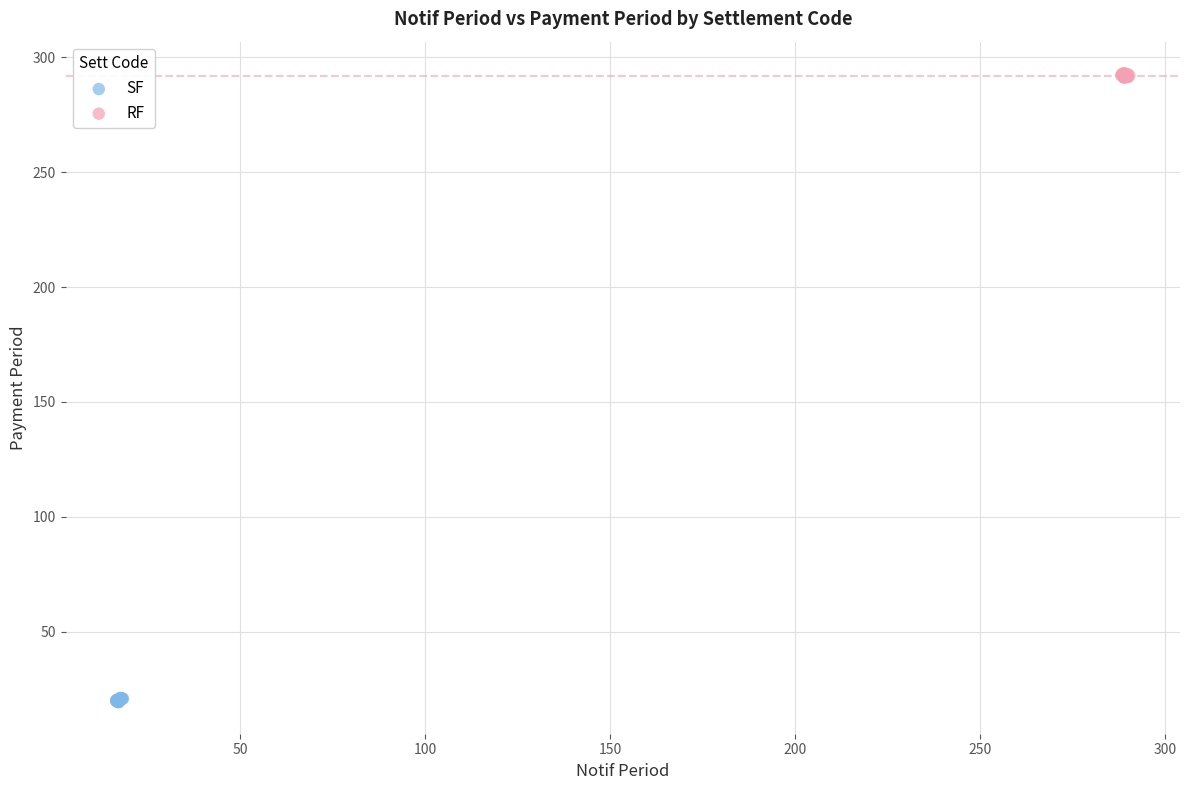

Which series reaches the minimum Y coordinate?

SF